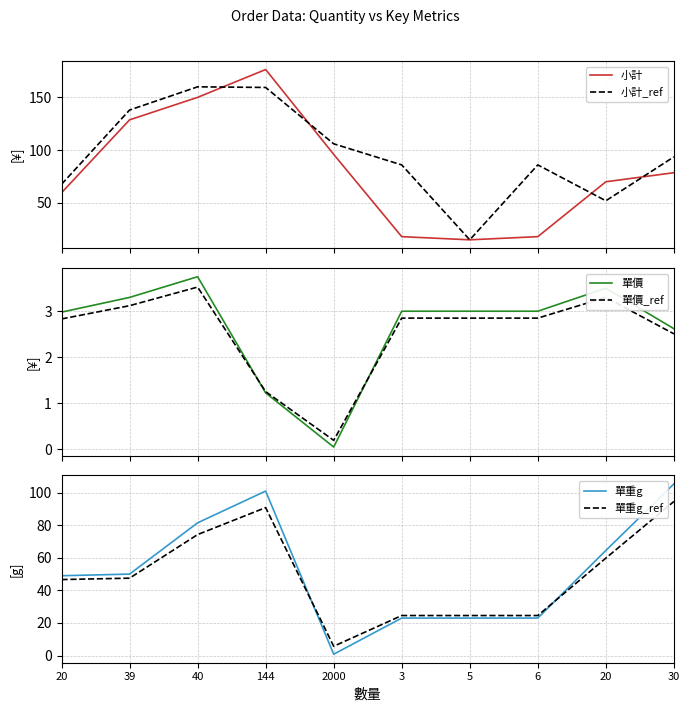

Does the chart display data point markers on the line(s)?

No